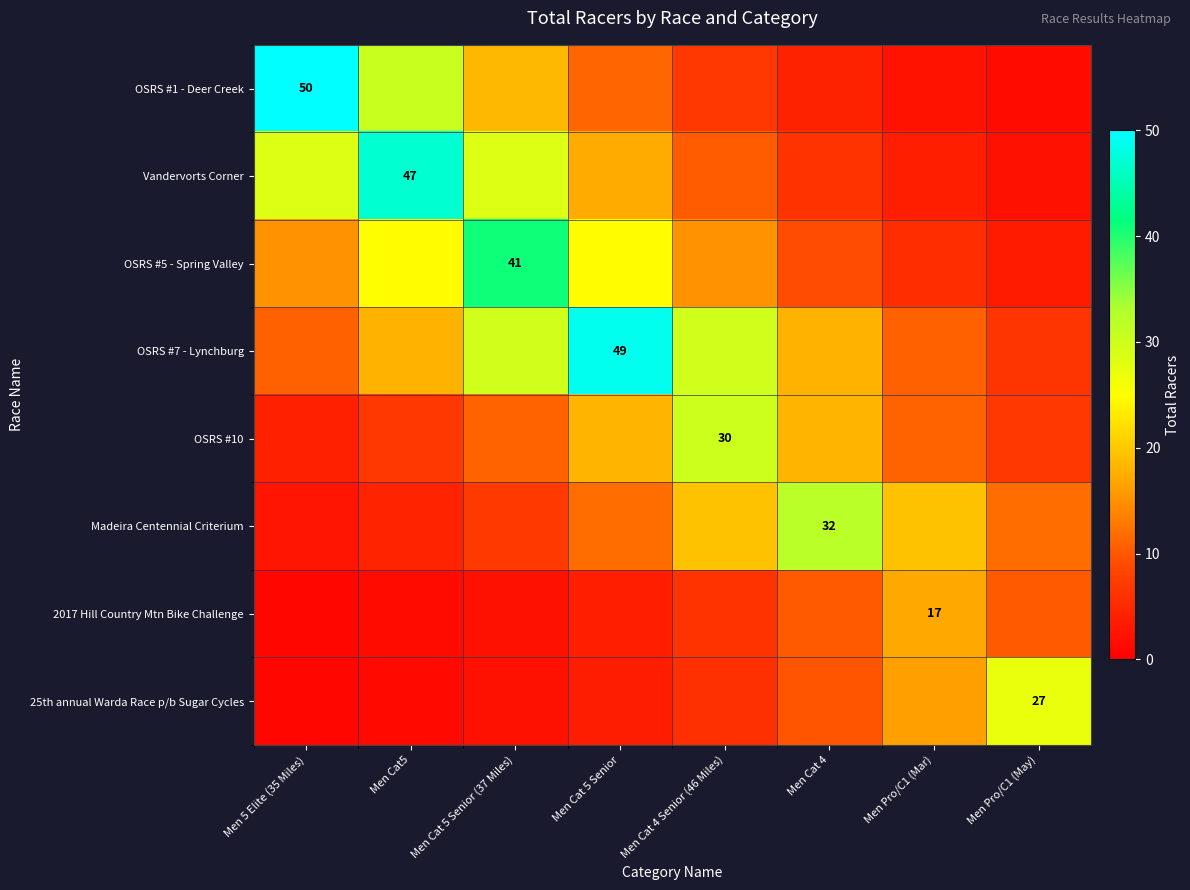

At which category is the sum across all series the highest?

Men Cat 5 Senior (37 Miles)